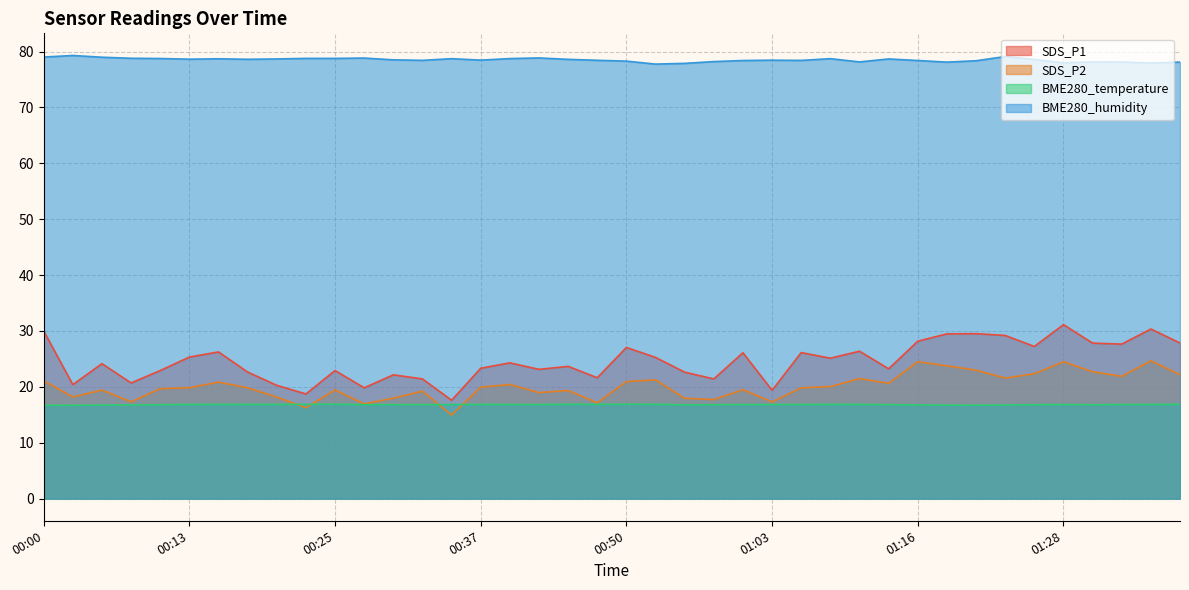

At which category is the sum across all series the highest?

01:28